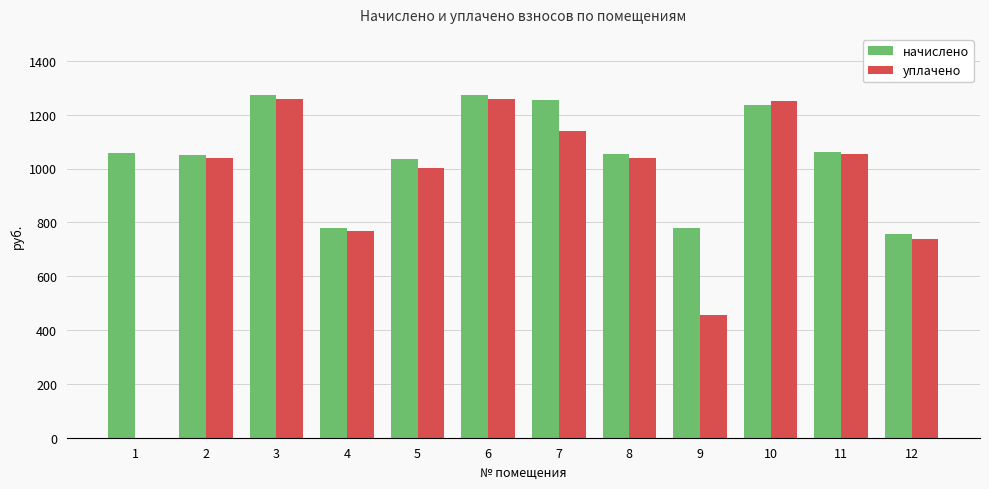

What are all the series names shown in the legend?

начислено, уплачено